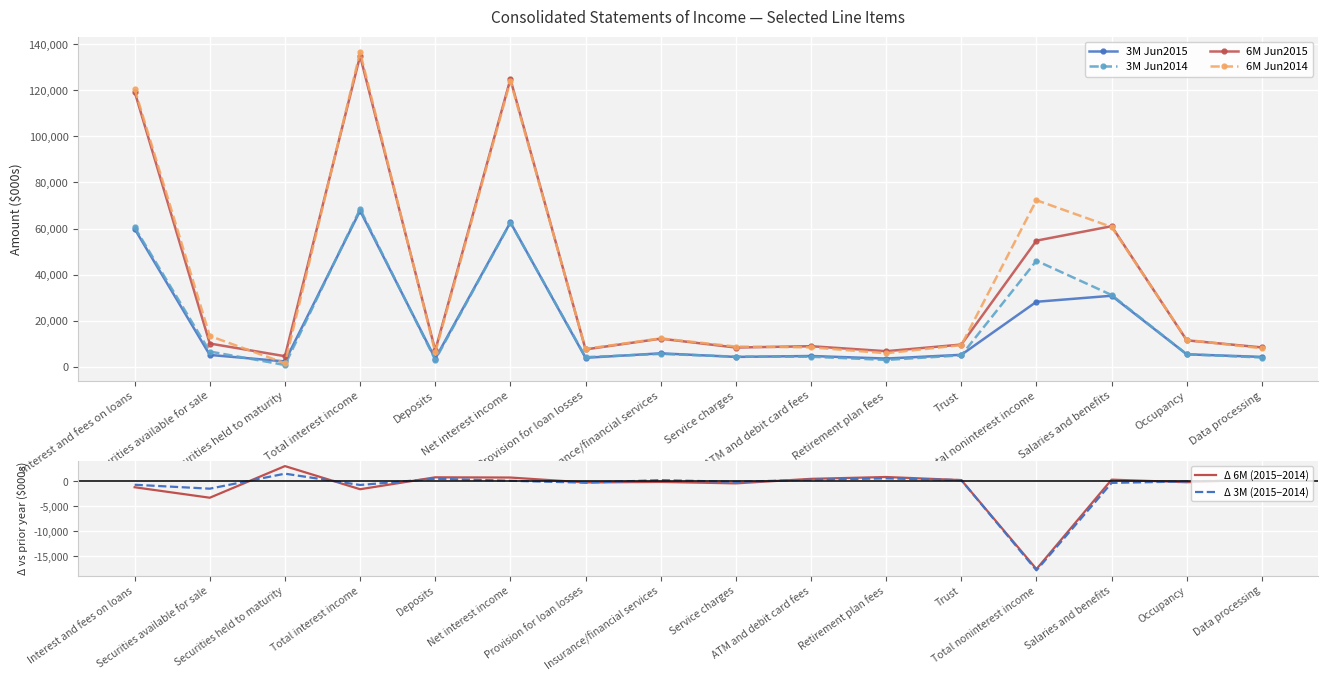

What is the sum of all Δ 6M (2015−2014) values?

-17596